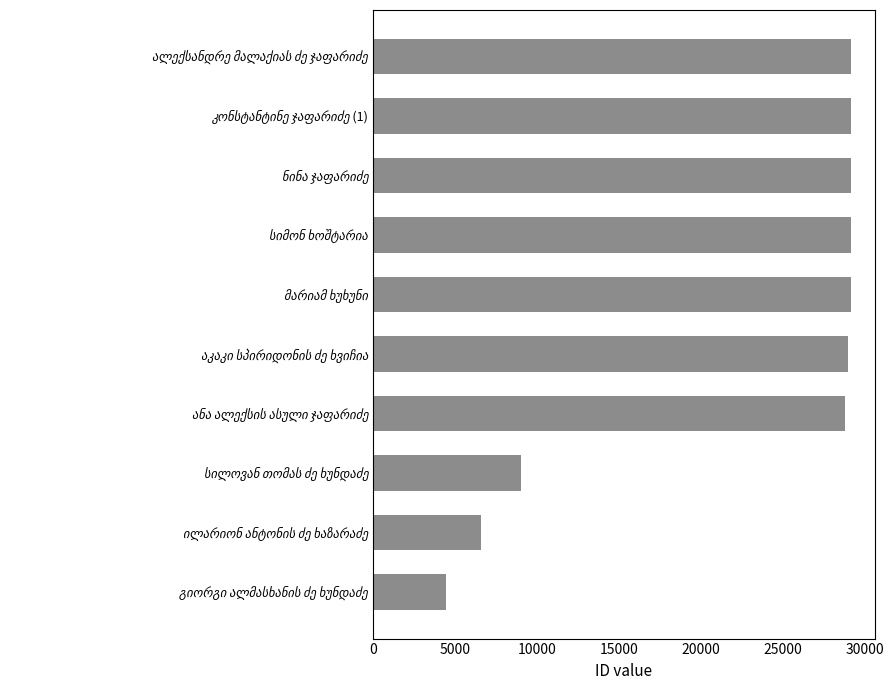

What is the greatest value displayed?

29165